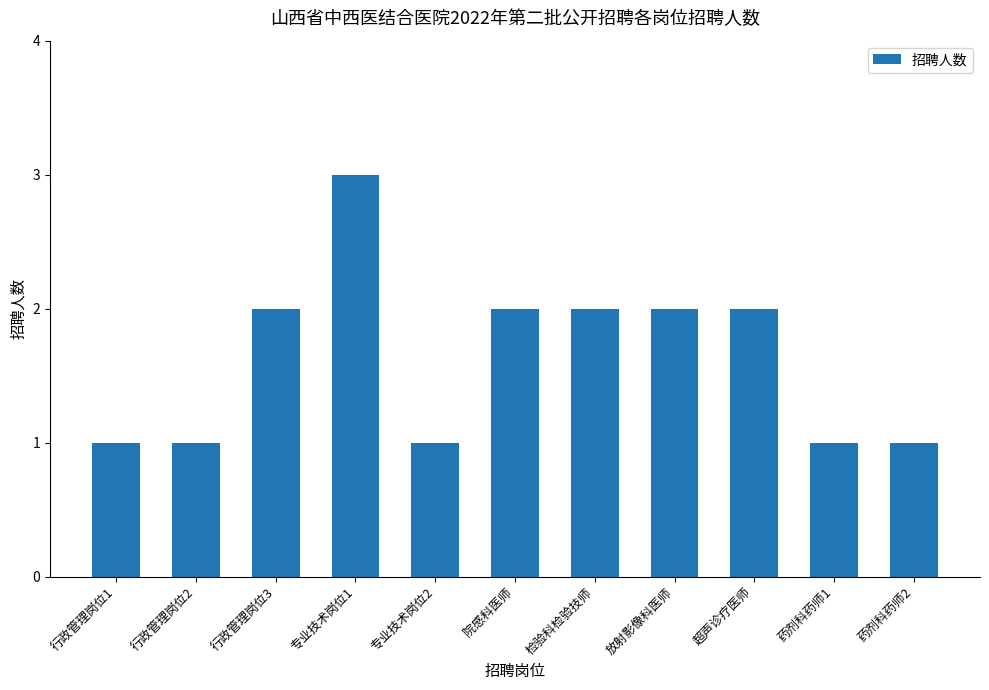

How many series are shown in this chart?

1